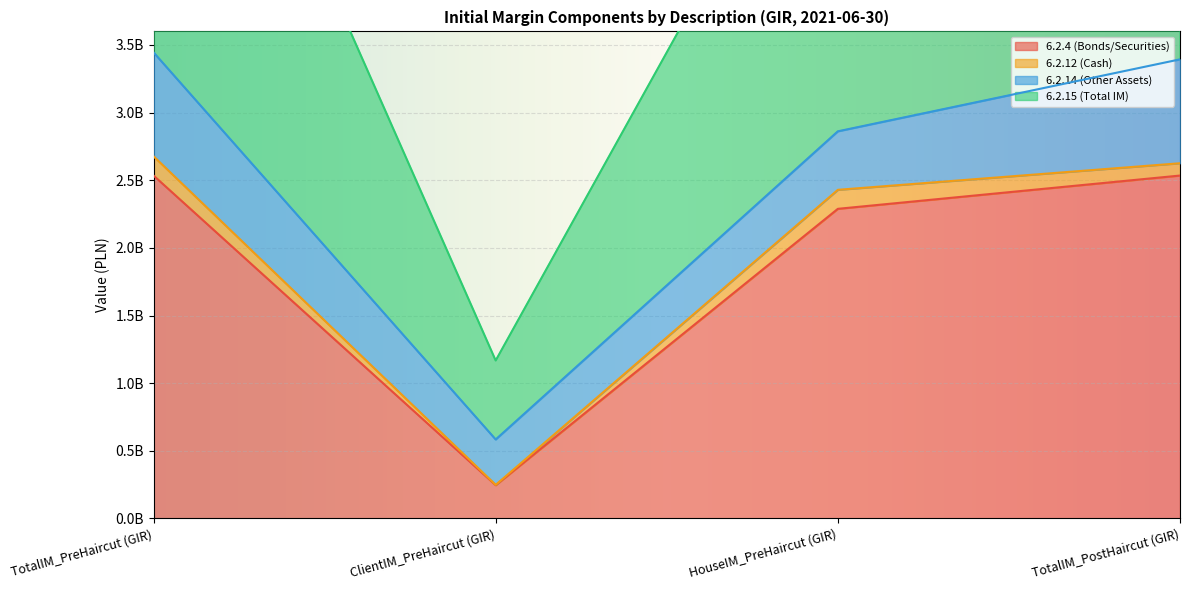

True or false: 6.2.4 (Bonds/Securities) has more than 0 points higher than both neighbors.

False